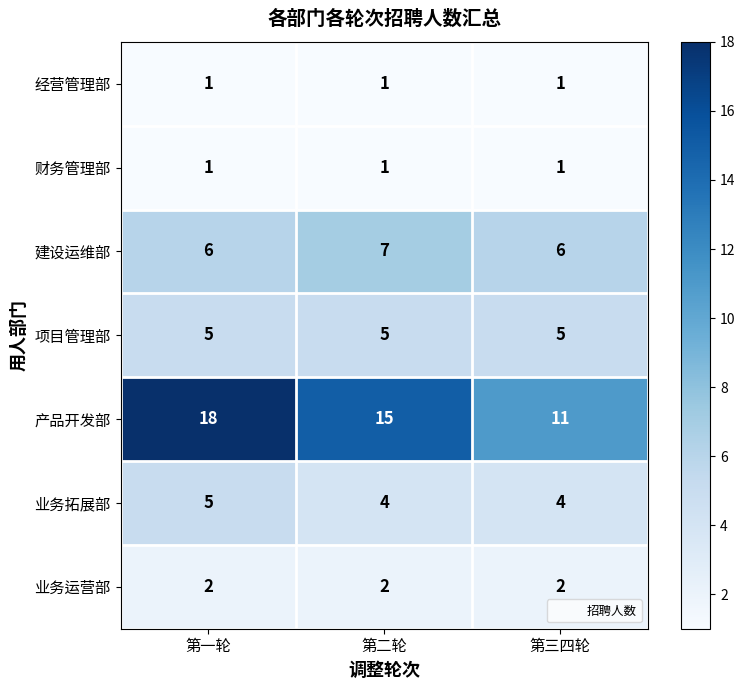

True or false: 产品开发部 has a value of 18 at 第一轮.

True